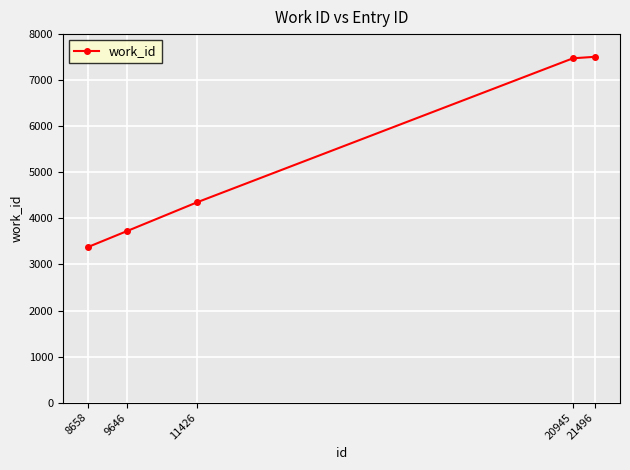

What is the minimum value shown in the chart?

3380